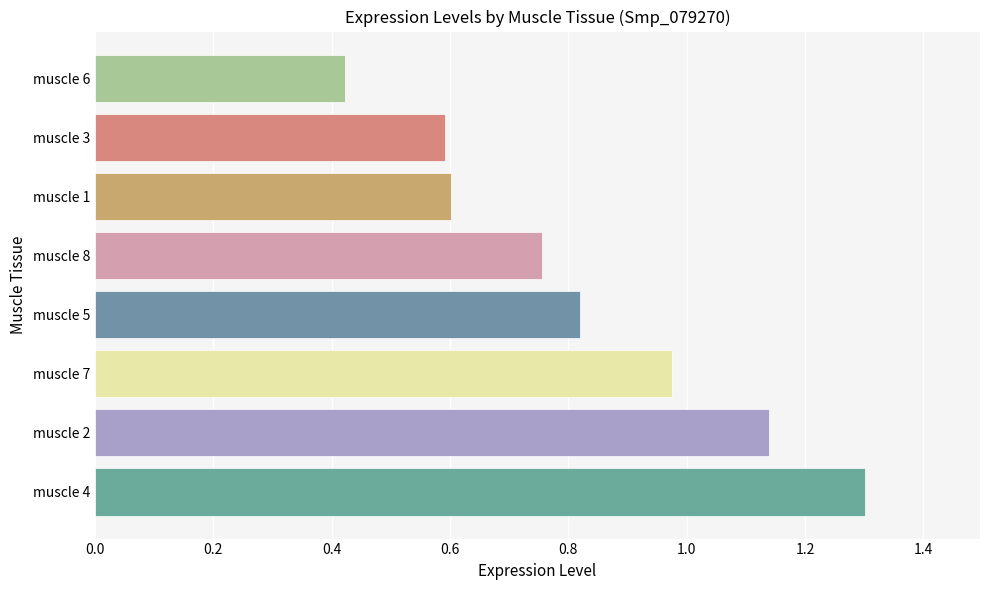

What is the change in value from muscle 4 to muscle 7?

-0.3